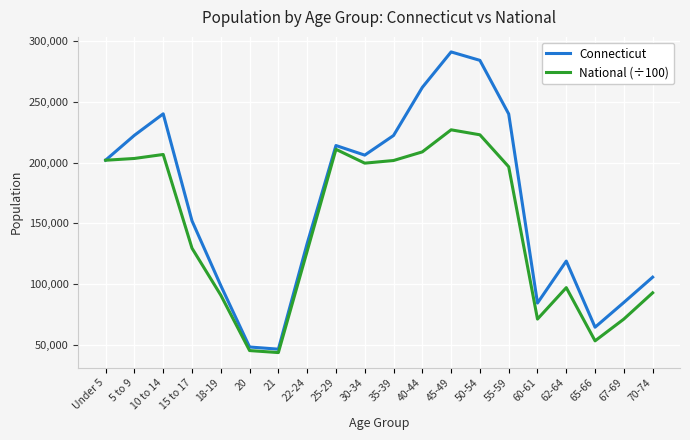

Rank the series by their average value, from highest to lowest.

Connecticut, National (÷100)